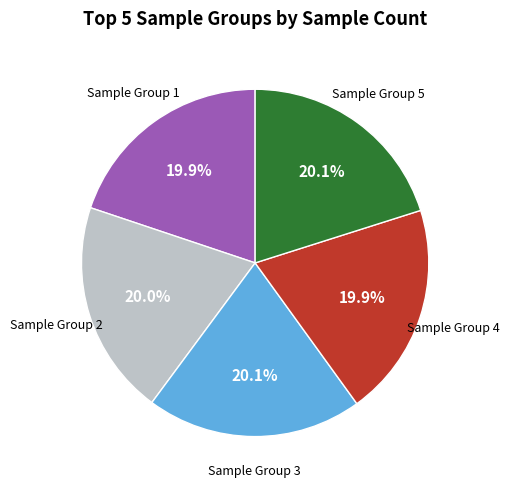

Is there any slice that represents more than half of the pie?

No